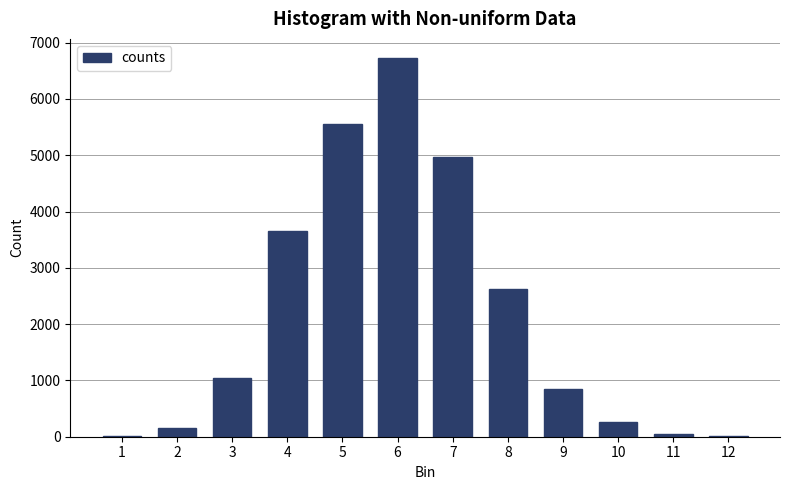

What is the sum of all values?

25919